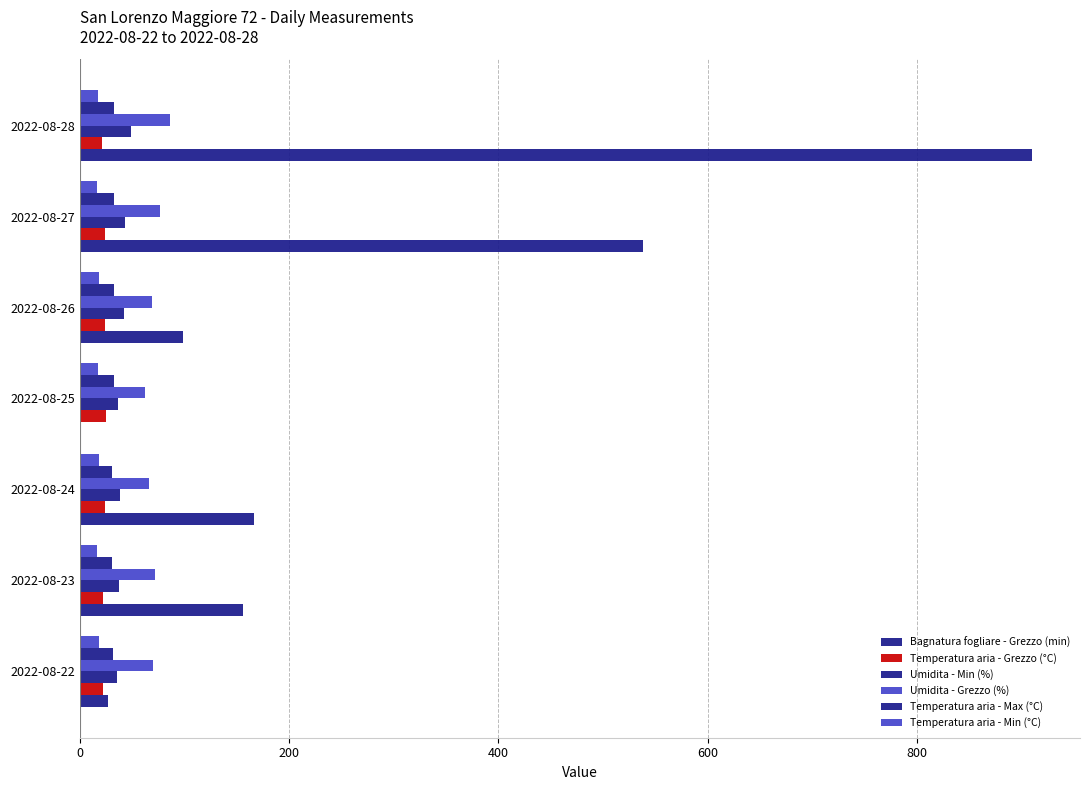

Count the number of categories in the chart.

7